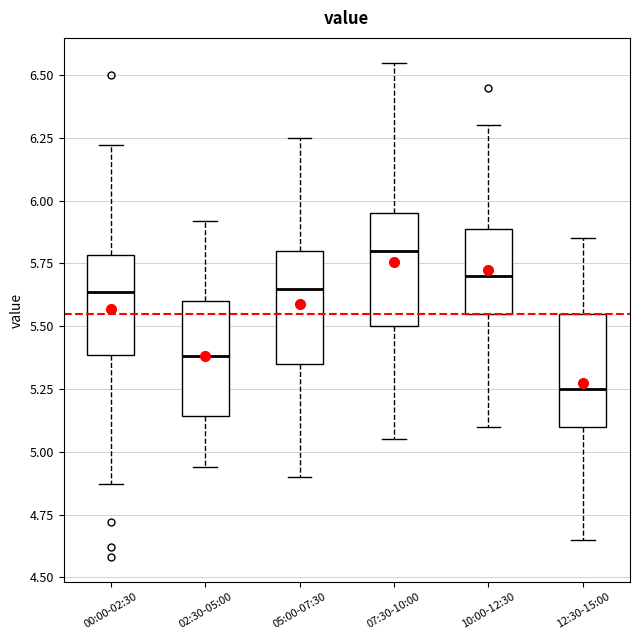

Reading left to right, transcribe this box plot: for each box, give where its median line is, the range the box spans, and where its two whiskers end, as read against the y-axis. The values are not printed on the chart, so give them approximately, as read against the axis.

00:00-02:30: median 5.65, box 5.40 to 5.80, whiskers 4.85 to 6.20
02:30-05:00: median 5.40, box 5.15 to 5.60, whiskers 4.95 to 5.90
05:00-07:30: median 5.65, box 5.35 to 5.80, whiskers 4.90 to 6.25
07:30-10:00: median 5.80, box 5.50 to 5.95, whiskers 5.05 to 6.55
10:00-12:30: median 5.70, box 5.55 to 5.90, whiskers 5.10 to 6.30
12:30-15:00: median 5.25, box 5.10 to 5.55, whiskers 4.65 to 5.85